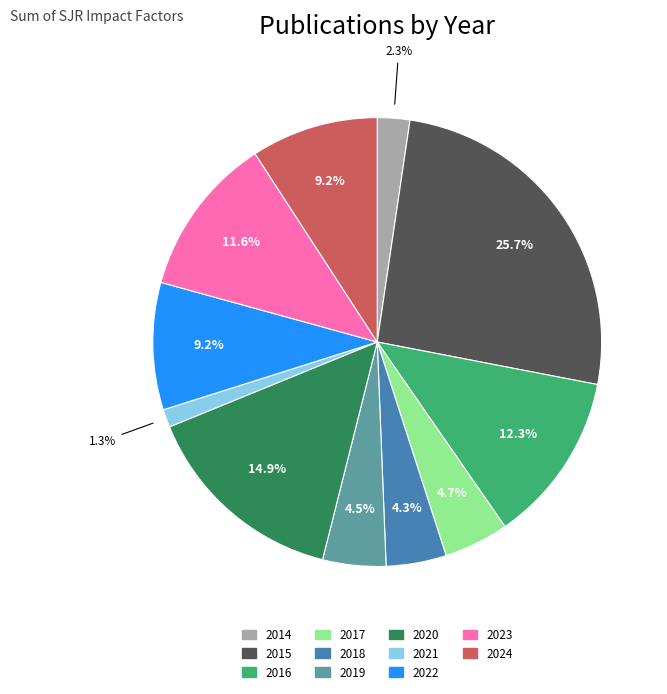

How many slices are in this pie chart?

11